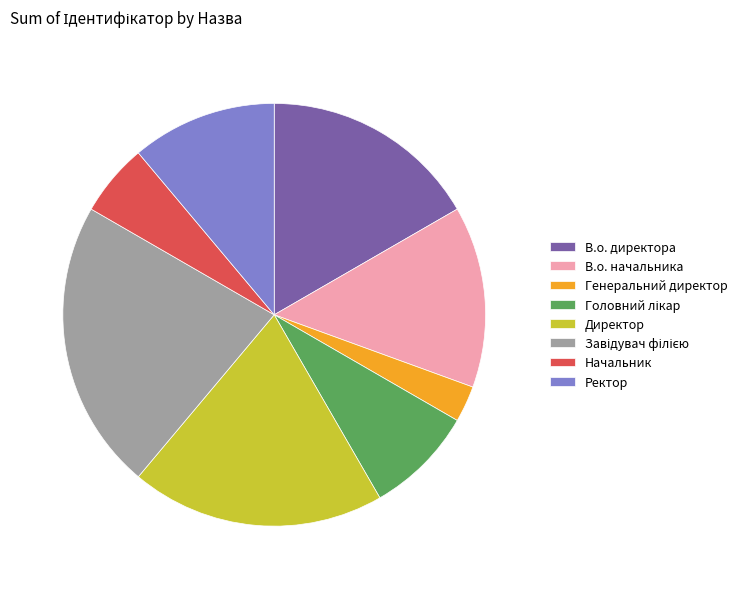

The В.о. директора slice represents 17% of the pie. True or false?

True